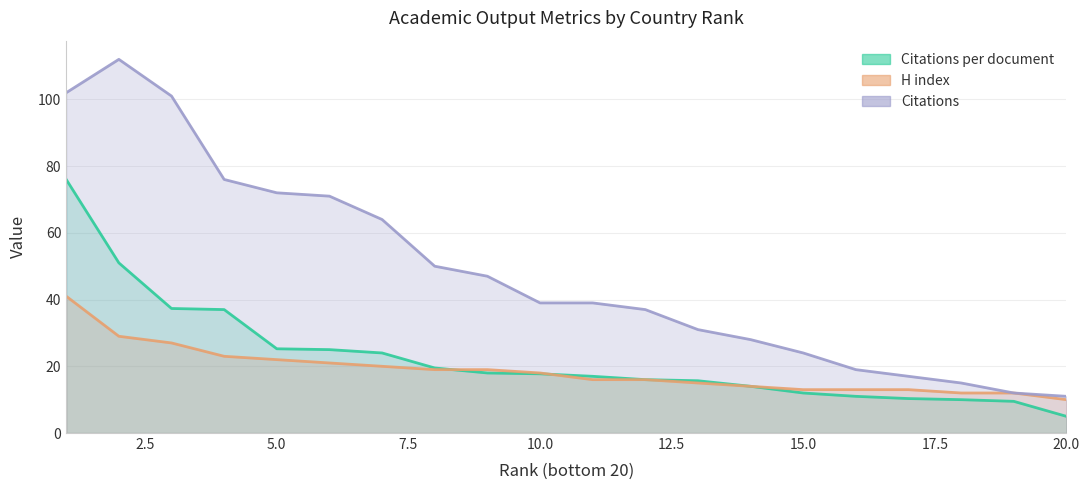

Where is Citations per document nearest to the value 40?

3